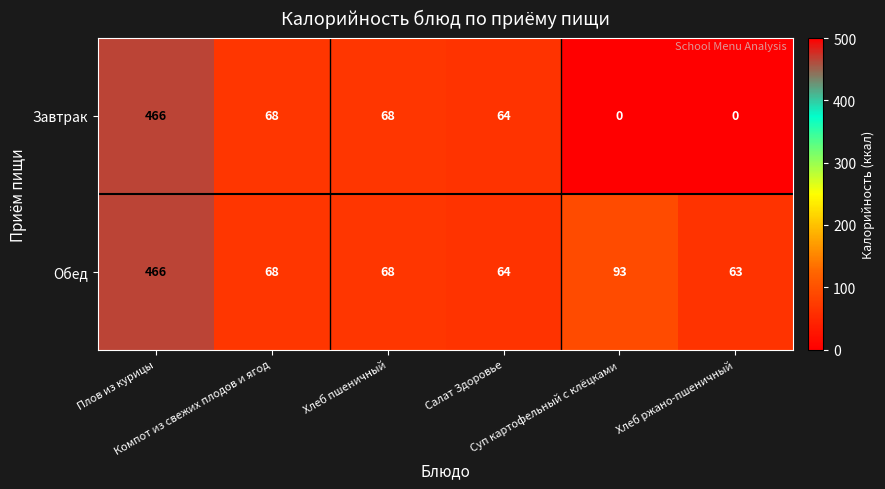

What is the difference between the maximum and minimum values in the Обед series?

403